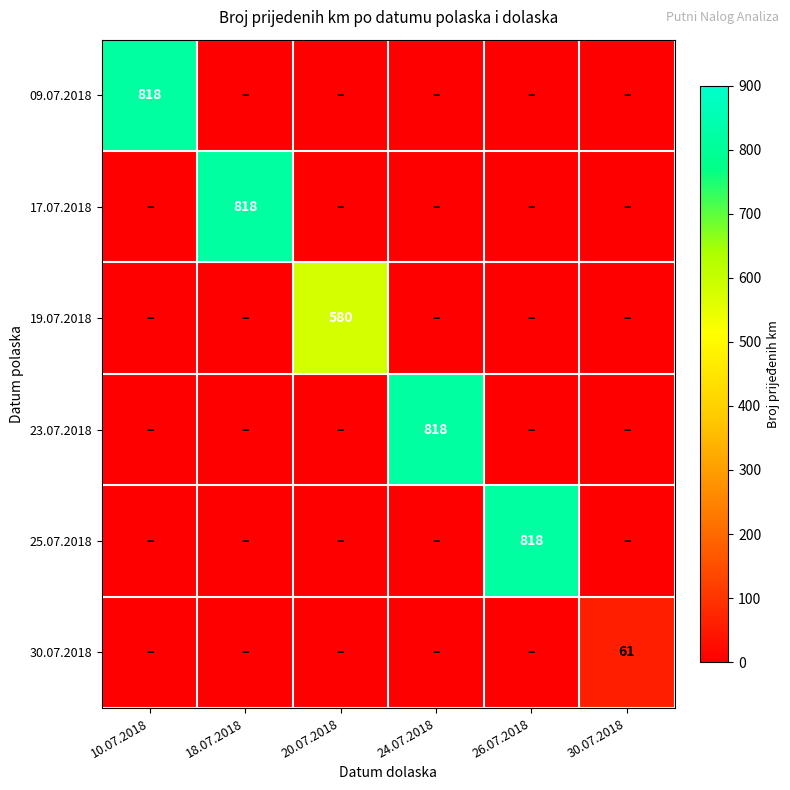

Is it true that 23.07.2018 equals 818 at 24.07.2018?

True